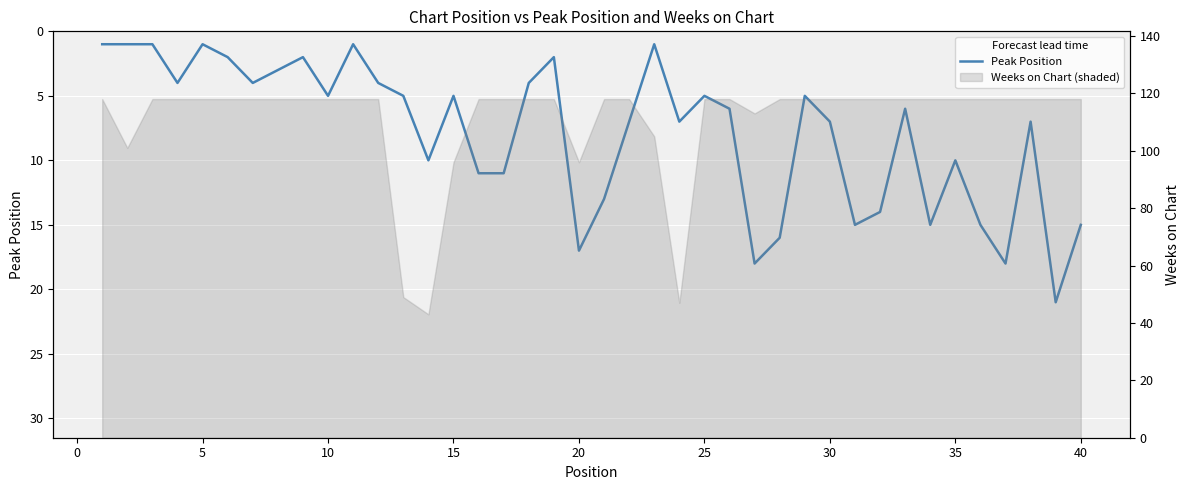

How many lines are shown in the chart?

1